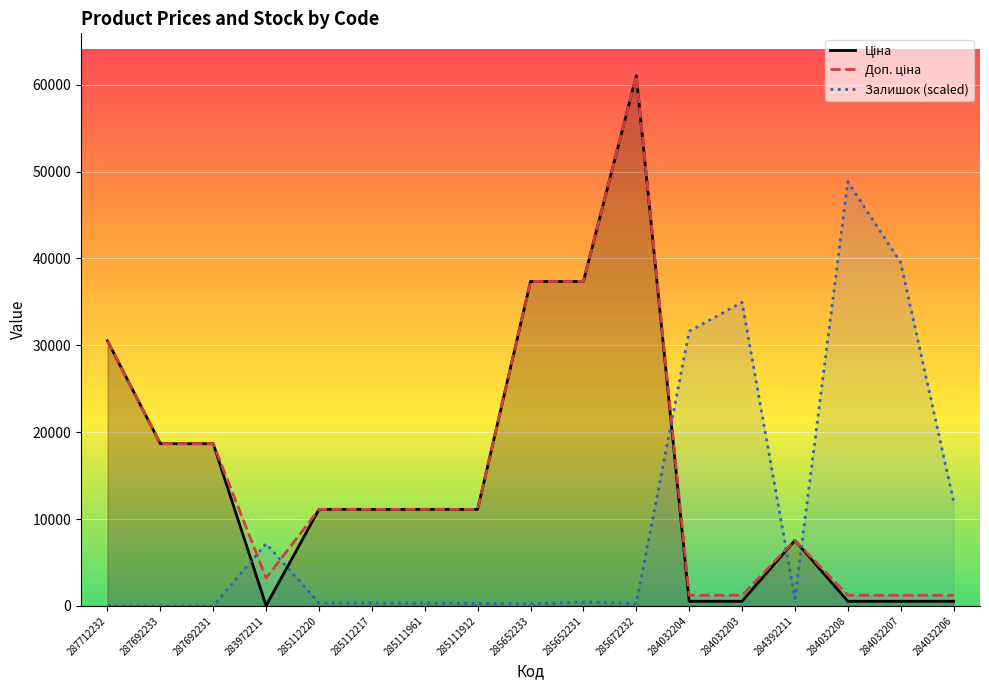

True or false: Ціна has more than 0 interior local peaks.

True